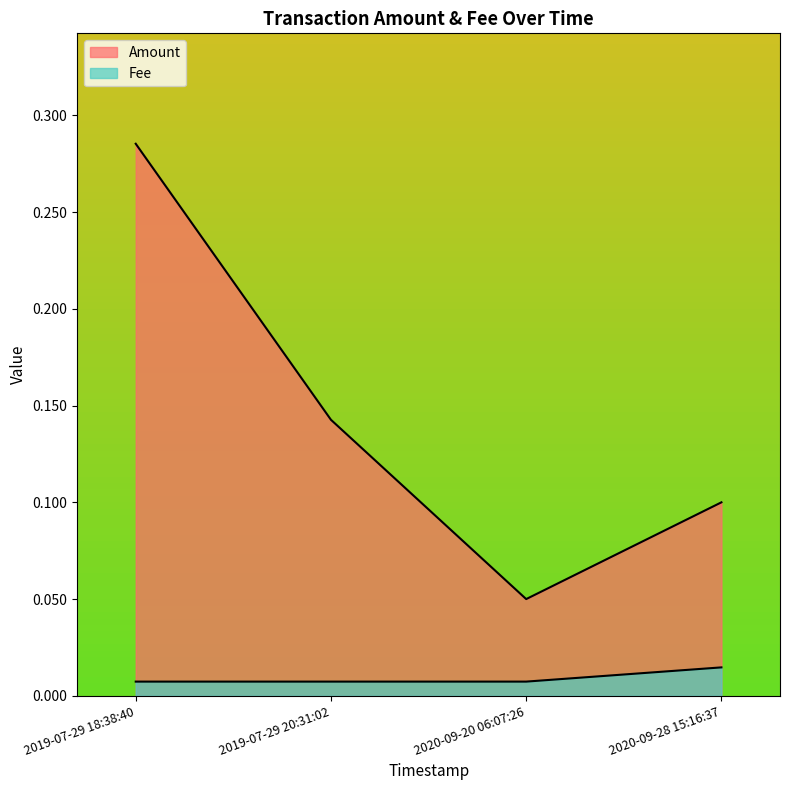

At which label is Fee closest to 0?

2019-07-29 18:38:40